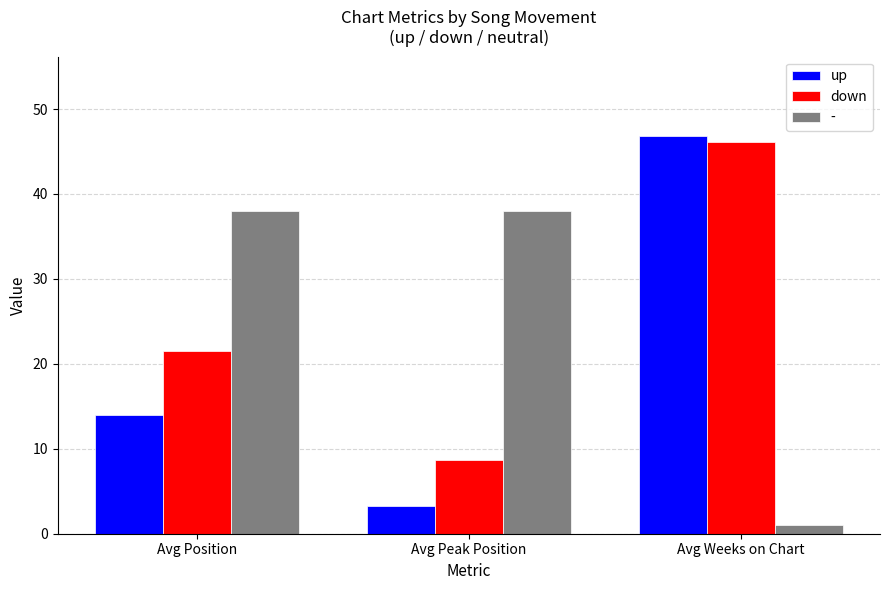

At which label does up reach its minimum?

Avg Peak Position